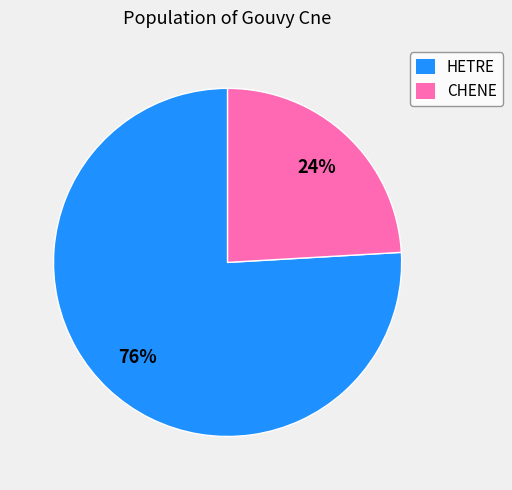

To the nearest percent, what percentage of the pie is HETRE?

76%